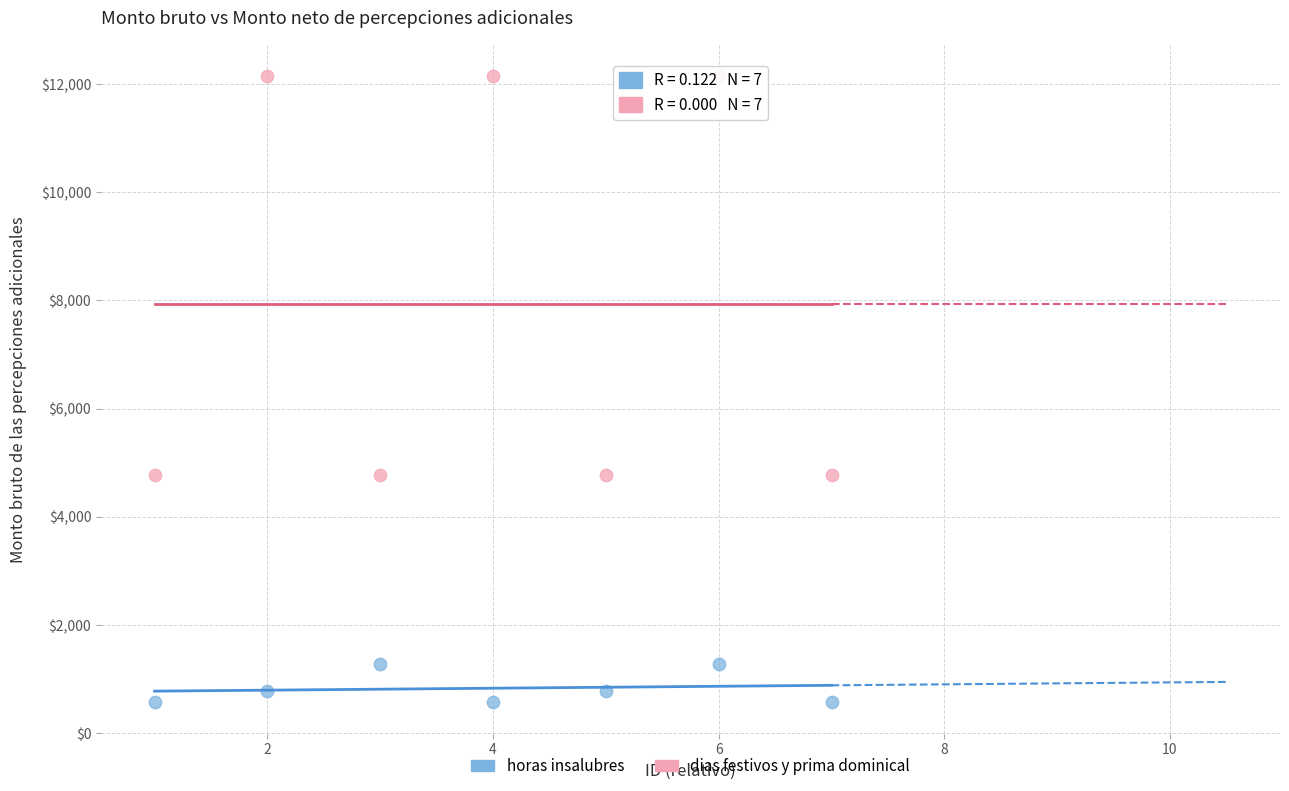

Which series contains the lowest Y value?

horas insalubres